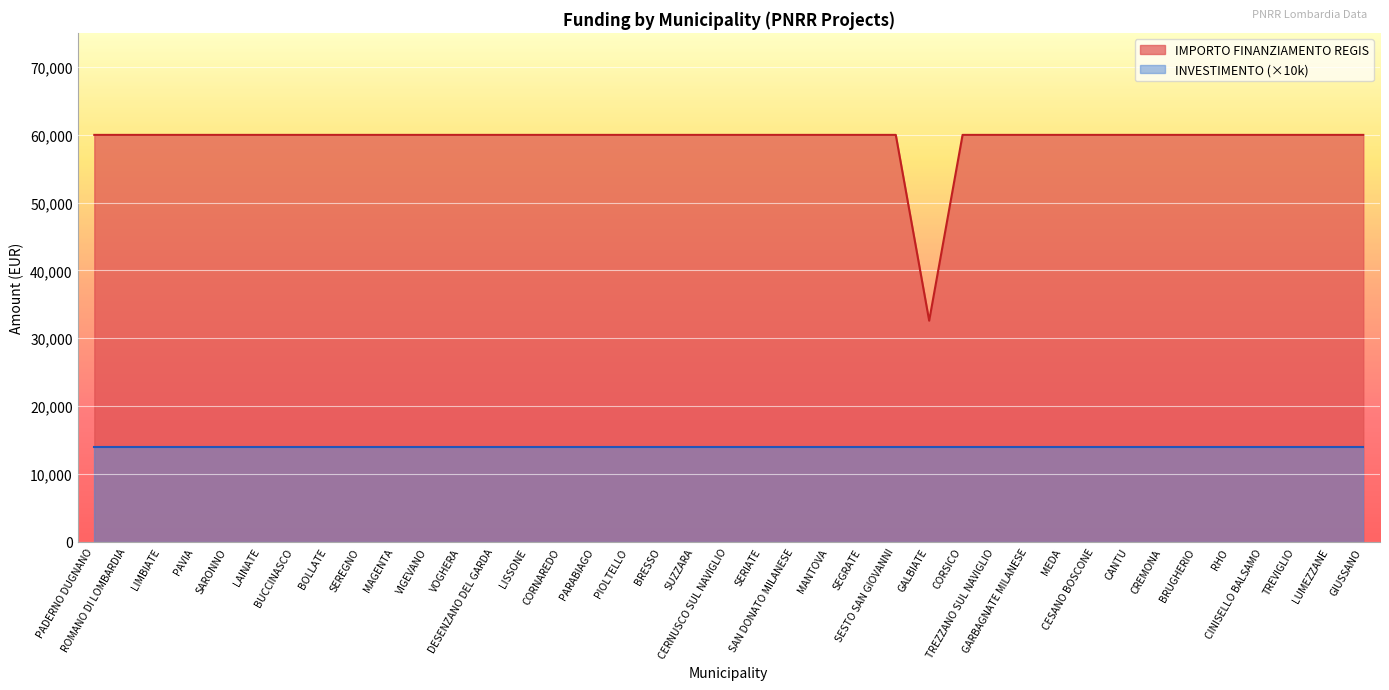

What is the value of the 38th point from the left?

59966